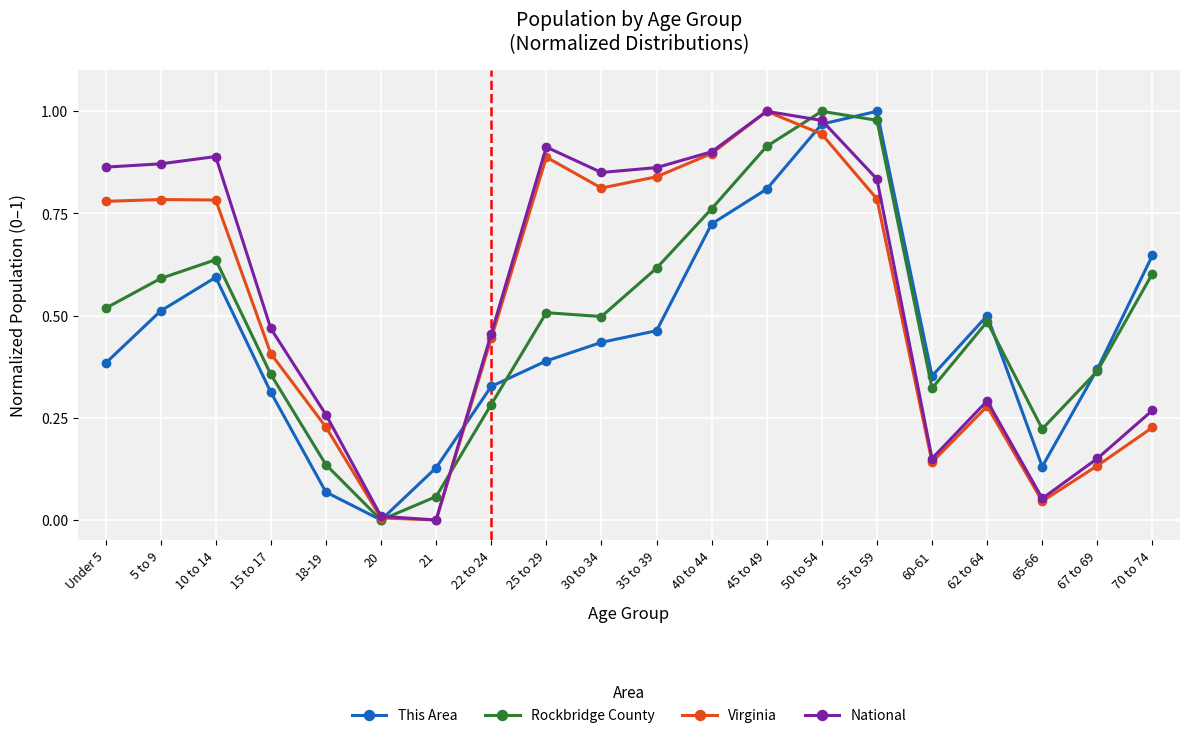

How many interior local peaks does the This Area series have?

3